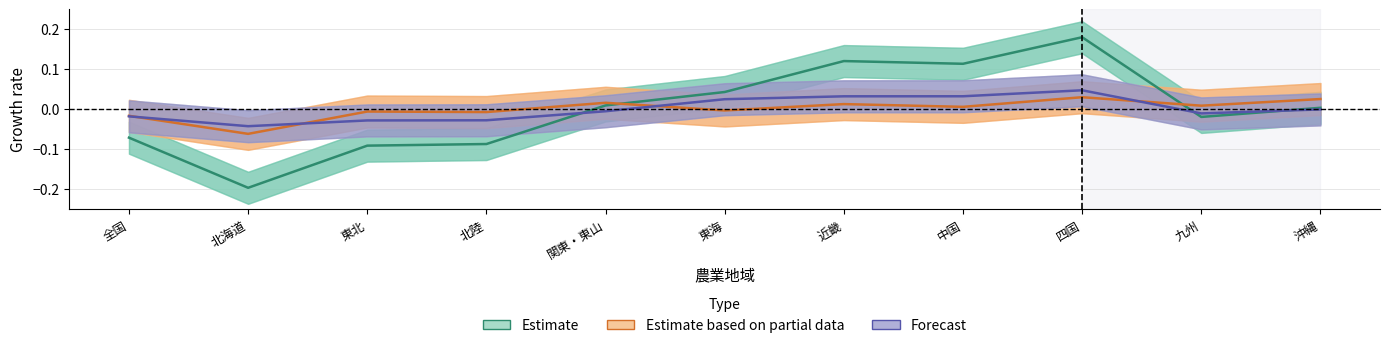

What is the value of the Estimate point at the 1st from the left?

-0.1